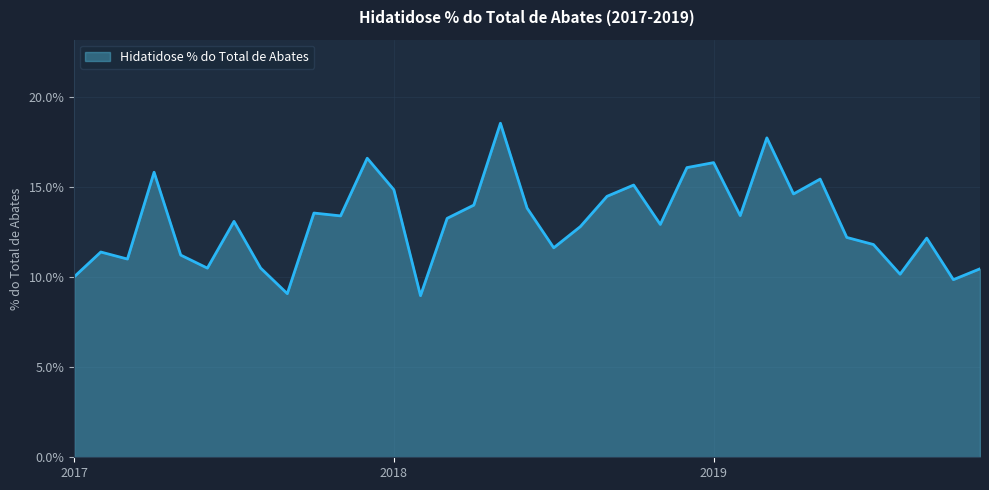

Is this an area chart (filled region under the line)?

Yes